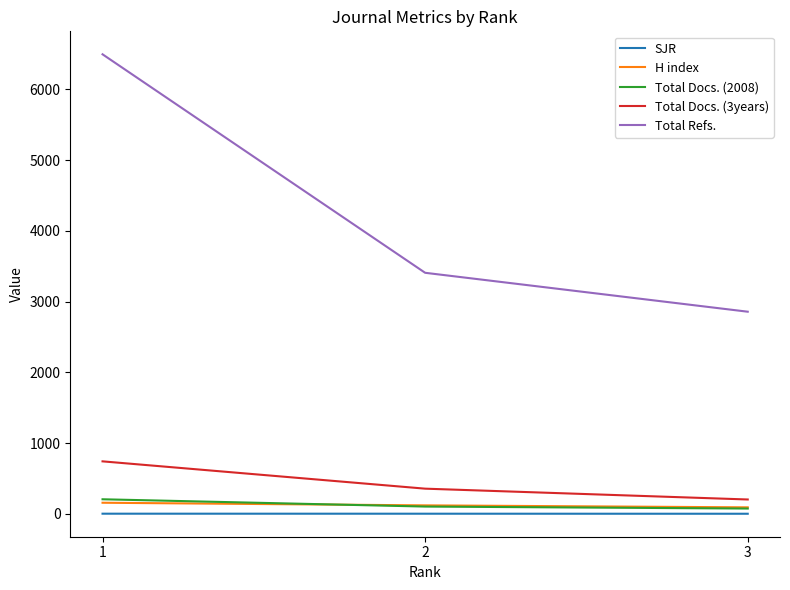

Is the value of Total Refs. at 3 greater than the value of Total Docs. (3years) at 2?

Yes